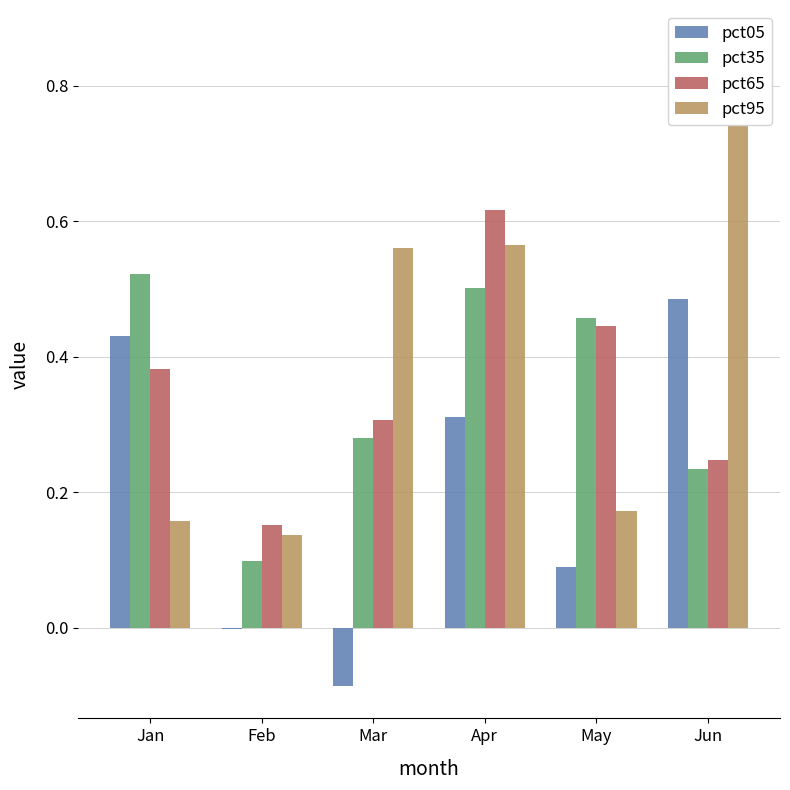

List the labels in order of pct35 value, smallest first.

Feb, Jun, Mar, May, Apr, Jan